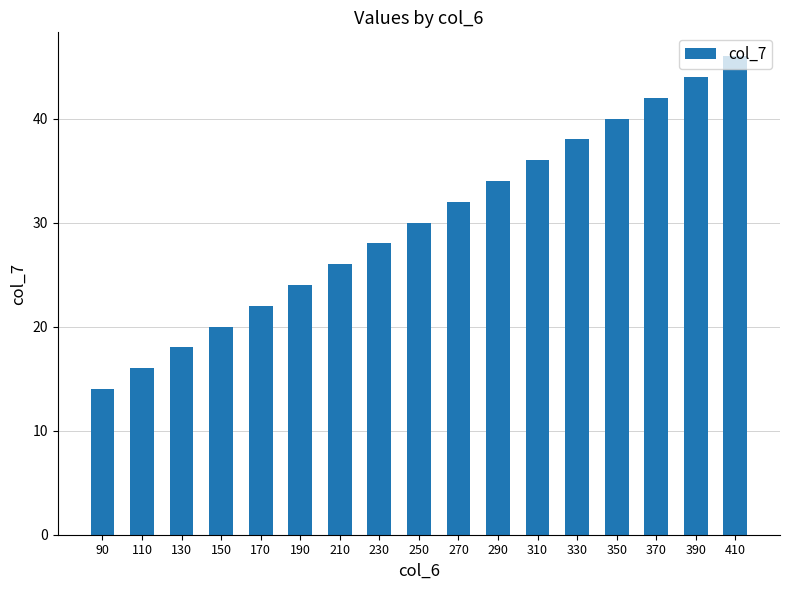

The value at 290 is 16. True or false?

False